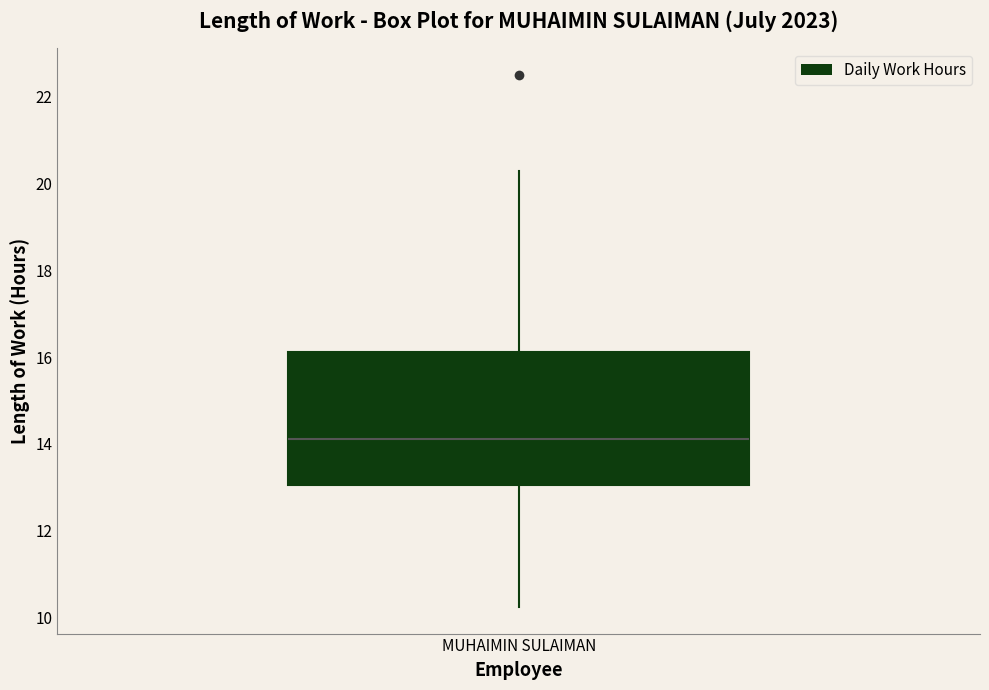

Where does the median line of the box for MUHAIMIN SULAIMAN sit on the y-axis? The values are not printed on the chart, so give them approximately, as read against the axis.

14.2